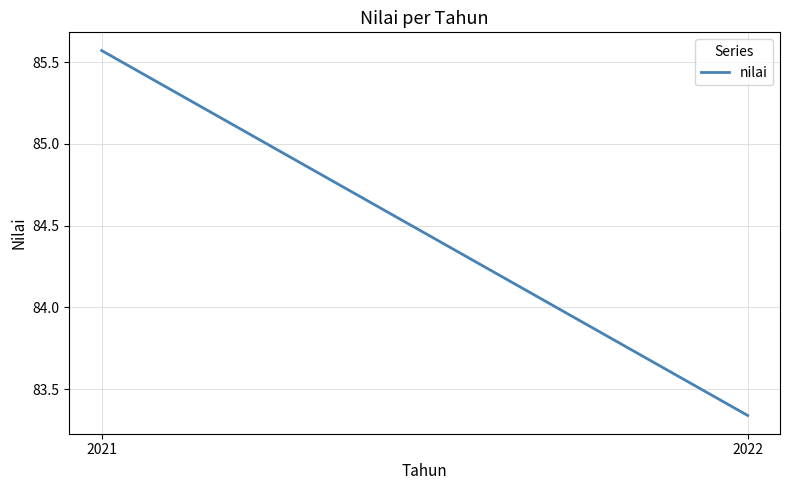

What is the difference between the maximum and minimum values?

2.2